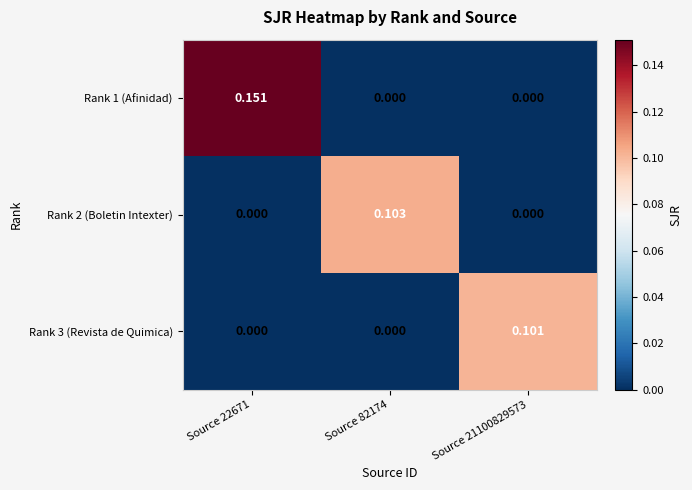

Rank the series by their maximum value, from highest to lowest.

Rank 1 (Afinidad), Rank 2 (Boletin Intexter), Rank 3 (Revista de Quimica)